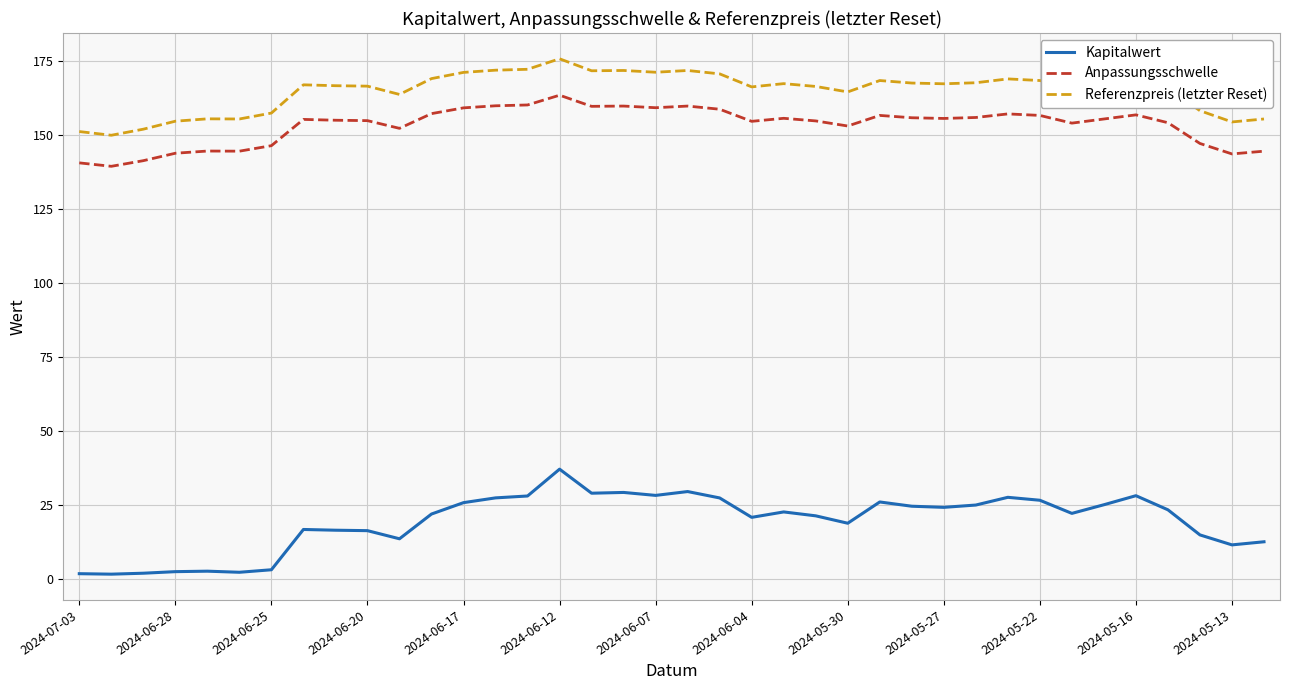

Which series has the largest total across all categories?

Referenzpreis (letzter Reset)